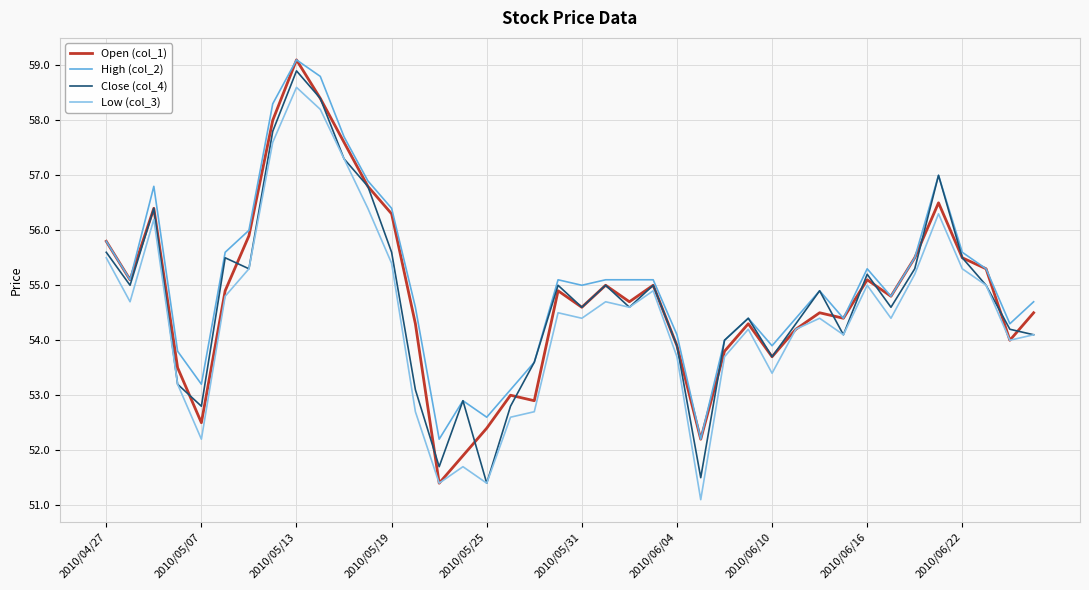

What is the maximum value shown in the chart?

59.1